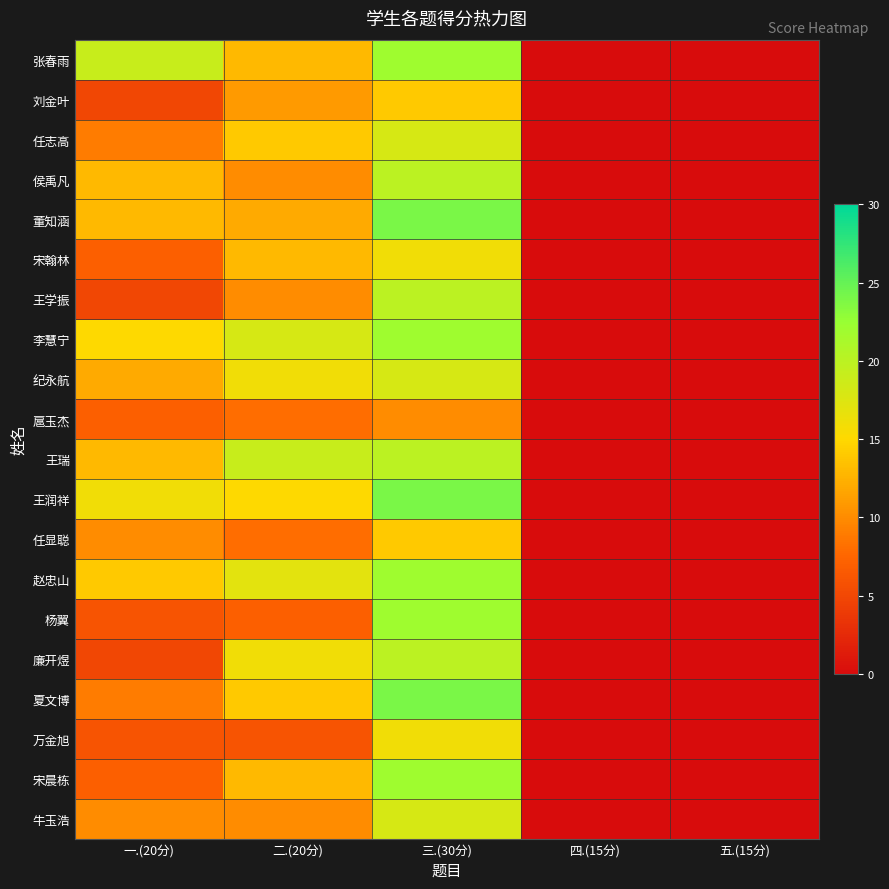

Reading left to right, transcribe all the data shown in this chart.

张春雨: 一.(20分)=19	二.(20分)=13	三.(30分)=22	四.(15分)=0	五.(15分)=0
刘金叶: 一.(20分)=5	二.(20分)=11	三.(30分)=14	四.(15分)=0	五.(15分)=0
任志高: 一.(20分)=9	二.(20分)=14	三.(30分)=18	四.(15分)=0	五.(15分)=0
侯禹凡: 一.(20分)=13	二.(20分)=10	三.(30分)=20	四.(15分)=0	五.(15分)=0
董知涵: 一.(20分)=13	二.(20分)=12	三.(30分)=24	四.(15分)=0	五.(15分)=0
宋翰林: 一.(20分)=7	二.(20分)=13	三.(30分)=16	四.(15分)=0	五.(15分)=0
王学振: 一.(20分)=5	二.(20分)=10	三.(30分)=20	四.(15分)=0	五.(15分)=0
李慧宁: 一.(20分)=15	二.(20分)=18	三.(30分)=22	四.(15分)=0	五.(15分)=0
纪永航: 一.(20分)=12	二.(20分)=16	三.(30分)=18	四.(15分)=0	五.(15分)=0
扈玉杰: 一.(20分)=7	二.(20分)=8	三.(30分)=10	四.(15分)=0	五.(15分)=0
王瑞: 一.(20分)=13	二.(20分)=19	三.(30分)=20	四.(15分)=0	五.(15分)=0
王润祥: 一.(20分)=16	二.(20分)=15	三.(30分)=24	四.(15分)=0	五.(15分)=0
任显聪: 一.(20分)=10	二.(20分)=8	三.(30分)=14	四.(15分)=0	五.(15分)=0
赵忠山: 一.(20分)=14	二.(20分)=17	三.(30分)=22	四.(15分)=0	五.(15分)=0
杨翼: 一.(20分)=6	二.(20分)=7	三.(30分)=22	四.(15分)=0	五.(15分)=0
廉开煜: 一.(20分)=5	二.(20分)=16	三.(30分)=20	四.(15分)=0	五.(15分)=0
夏文博: 一.(20分)=9	二.(20分)=14	三.(30分)=24	四.(15分)=0	五.(15分)=0
万金旭: 一.(20分)=6	二.(20分)=6	三.(30分)=16	四.(15分)=0	五.(15分)=0
宋晨栋: 一.(20分)=7	二.(20分)=13	三.(30分)=22	四.(15分)=0	五.(15分)=0
牛玉浩: 一.(20分)=10	二.(20分)=10	三.(30分)=18	四.(15分)=0	五.(15分)=0